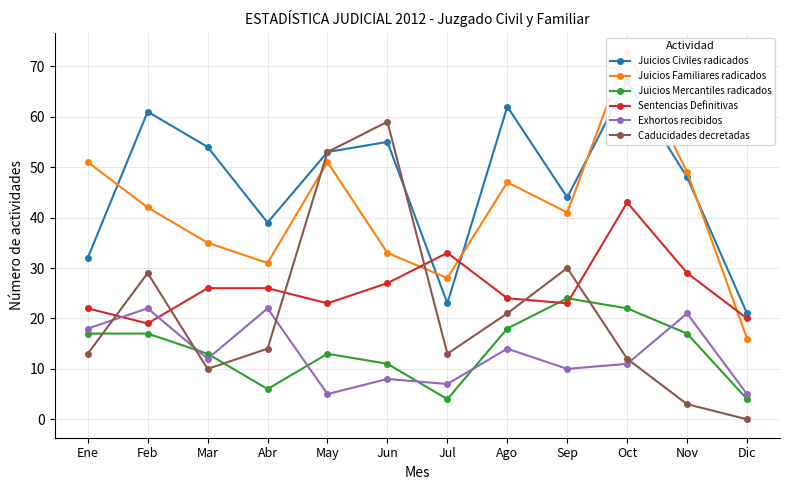

At how many categories does at least one series exceed 34?

10